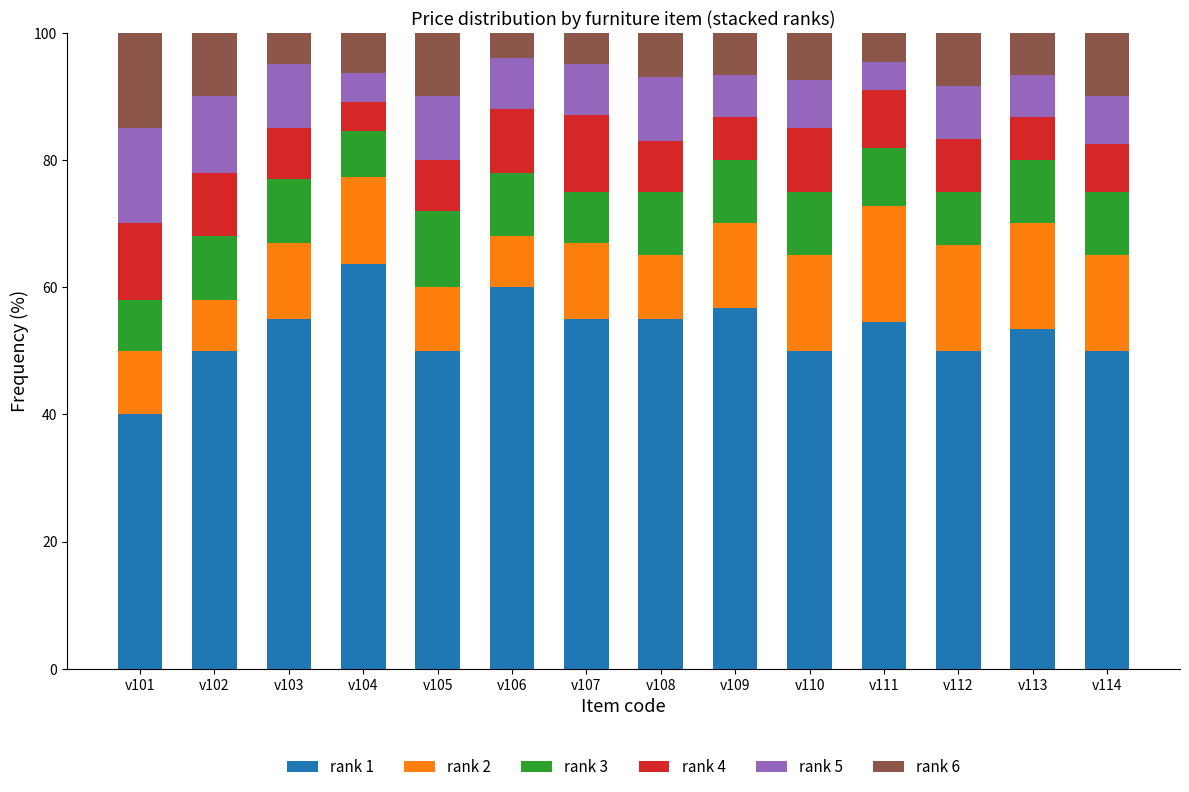

What are all the series names shown in the legend?

rank 1, rank 2, rank 3, rank 4, rank 5, rank 6